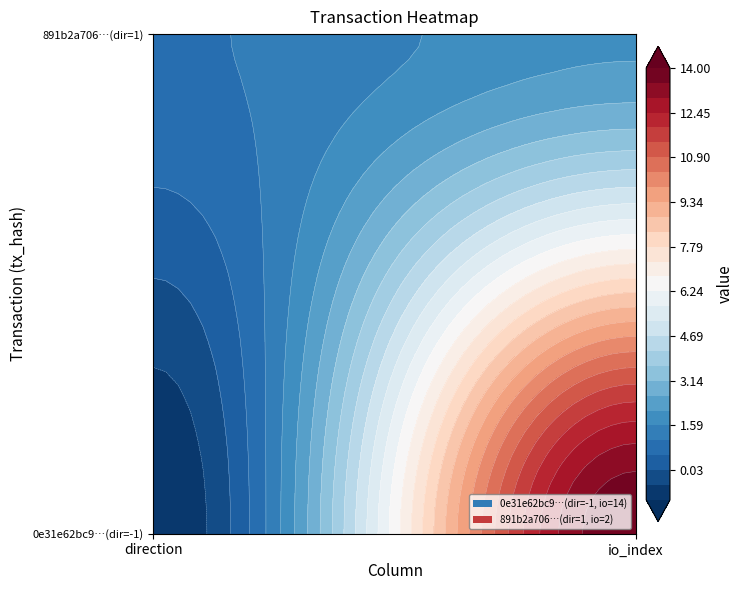

How many data points in 891b2a70677c9afecbc922c95fbecab814d1f1c are less than 2?

1